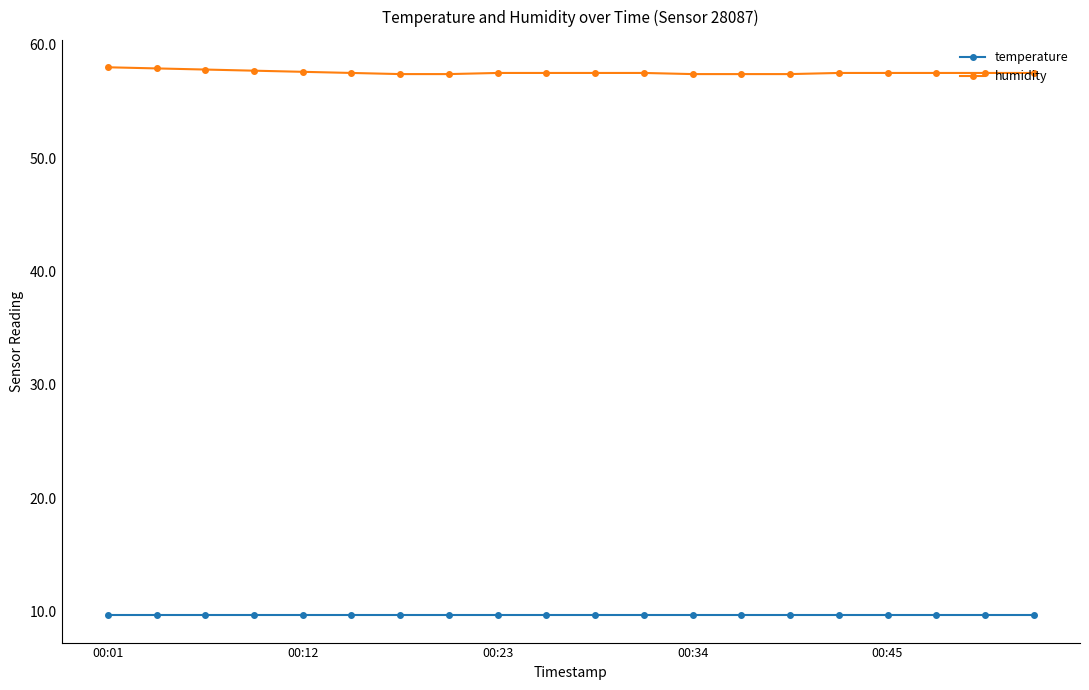

What is the average value of the temperature series?

9.7